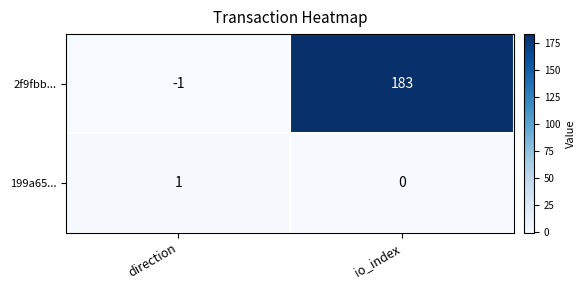

List the labels in order of 2f9fbb... value, smallest first.

direction, io_index